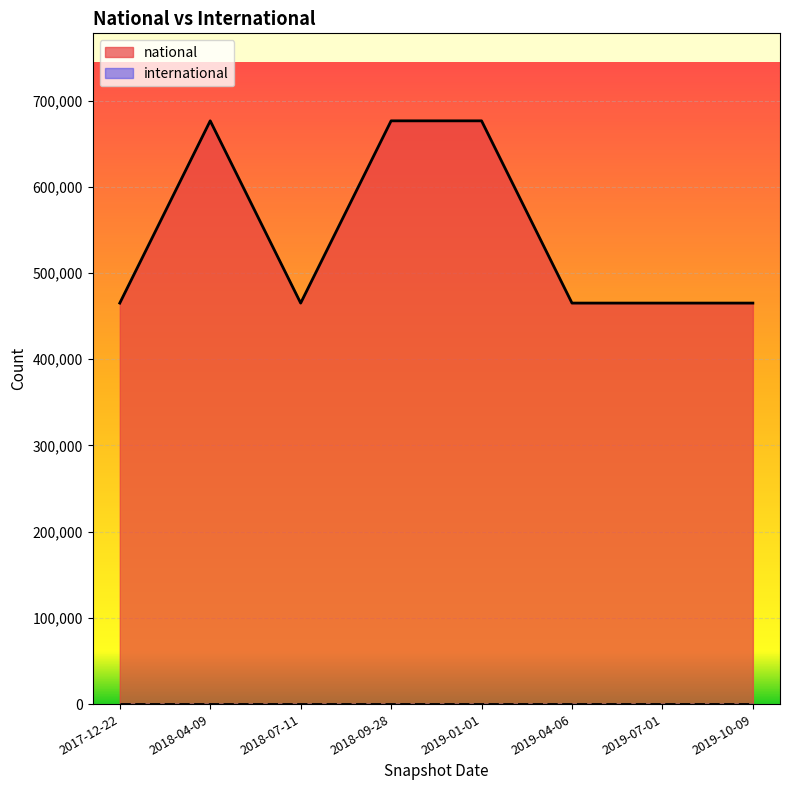

Reading right to left, transcribe all the data shown in this chart.

2019-10-09=465083	2019-07-01=465083	2019-04-06=465083	2019-01-01=676434	2018-09-28=676434	2018-07-11=465083	2018-04-09=676434	2017-12-22=465083